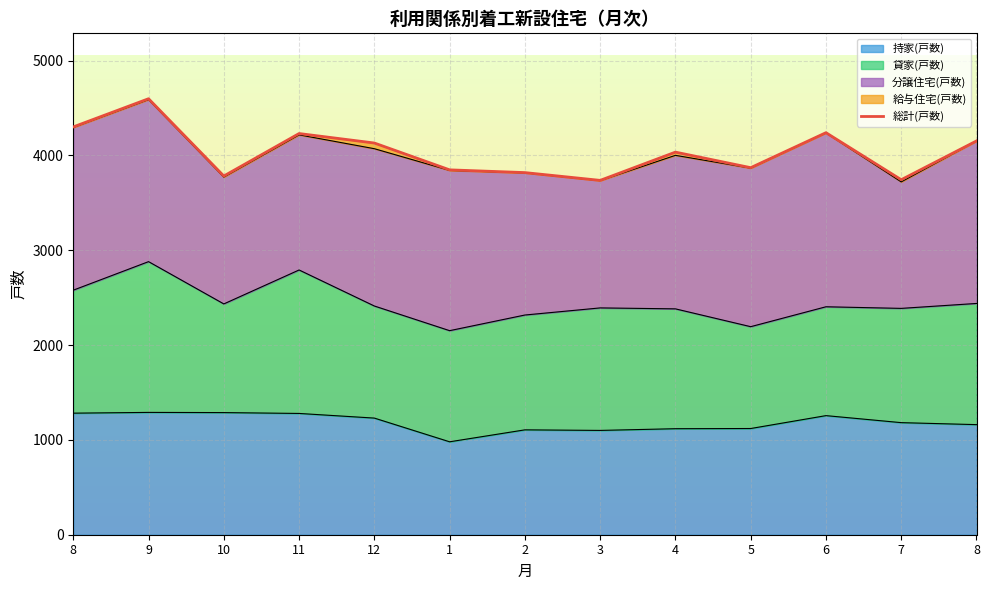

Read the 持家(戸数) value at 6, to the nearest 5.

1255